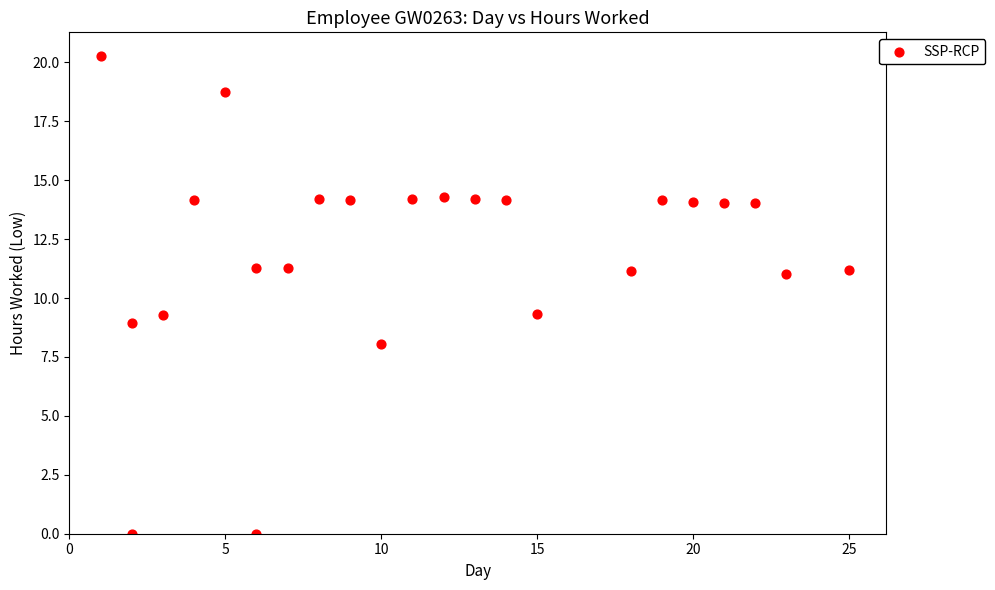

How many data points are displayed?

24